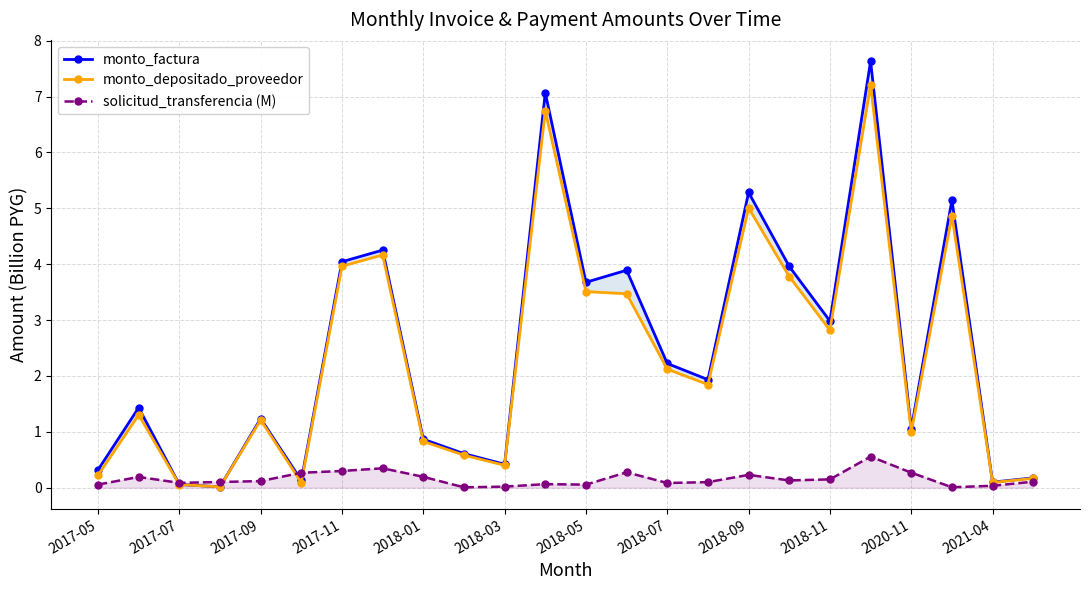

The solicitud_transferencia (M) series shows 0.2 at 2018-09. True or false?

True